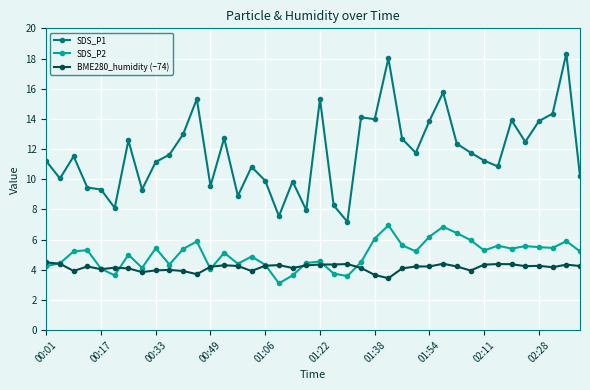

Which series has the largest range (max minus min)?

SDS_P1